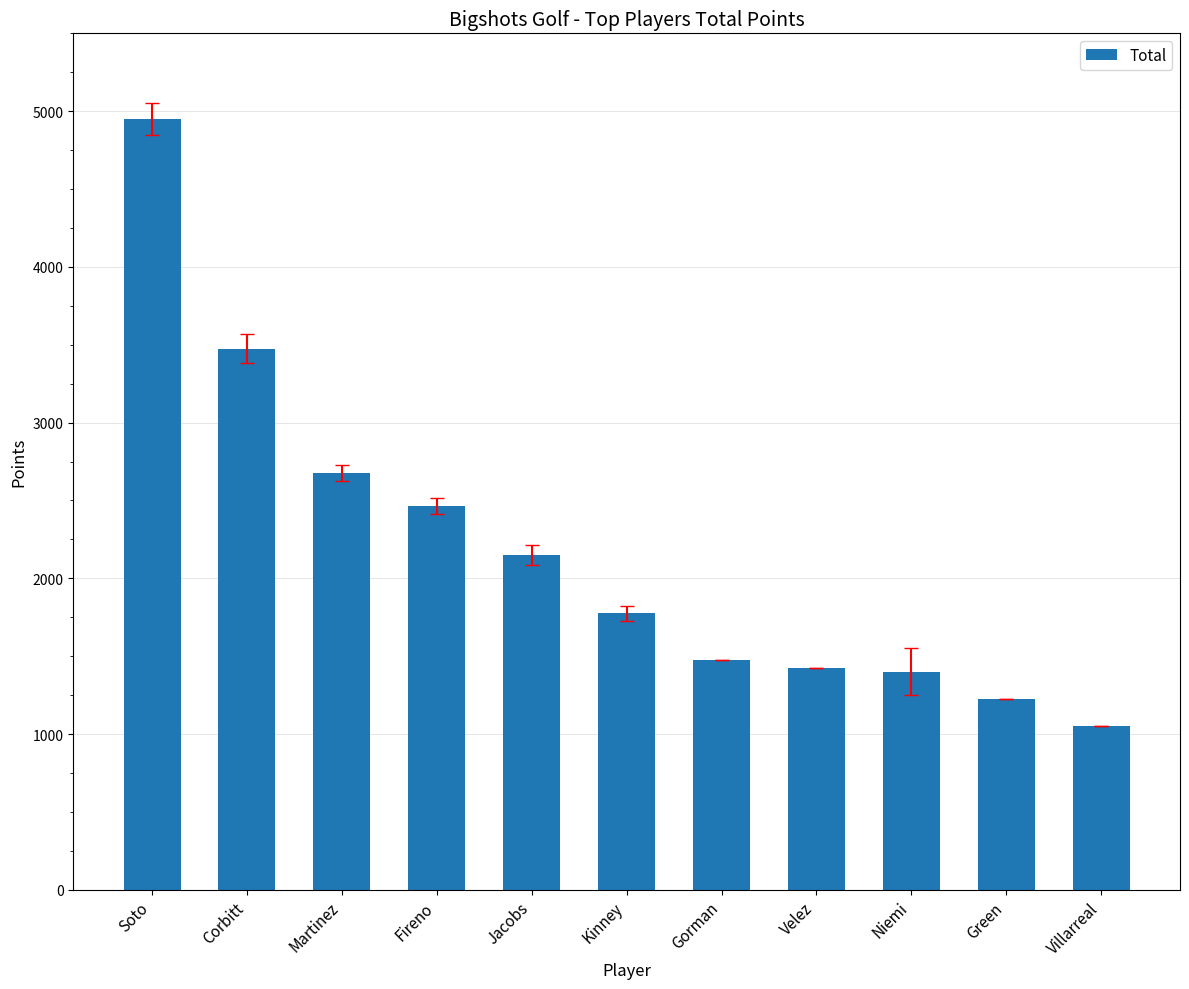

The value at Villarreal is 1050. True or false?

True